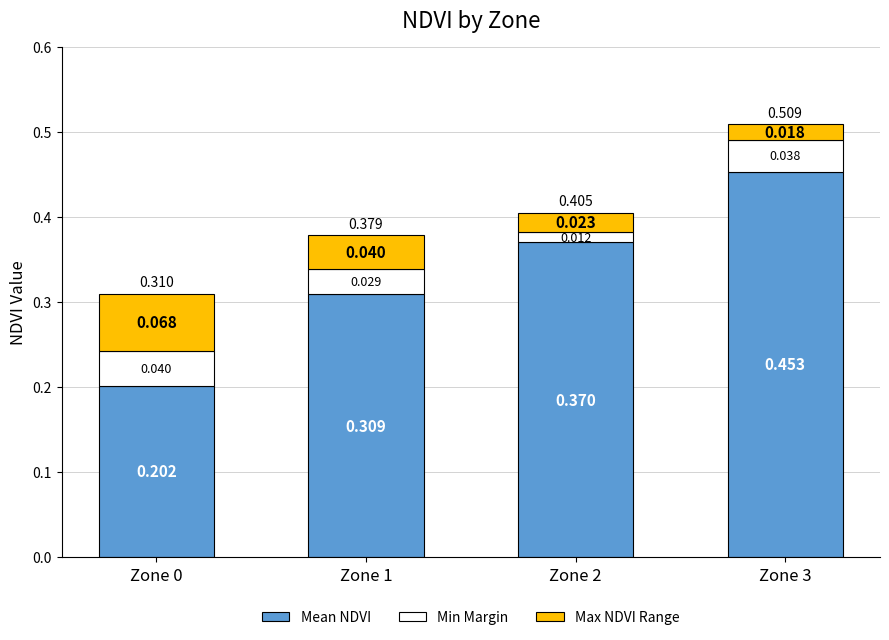

At how many categories does at least one series exceed 0?

4